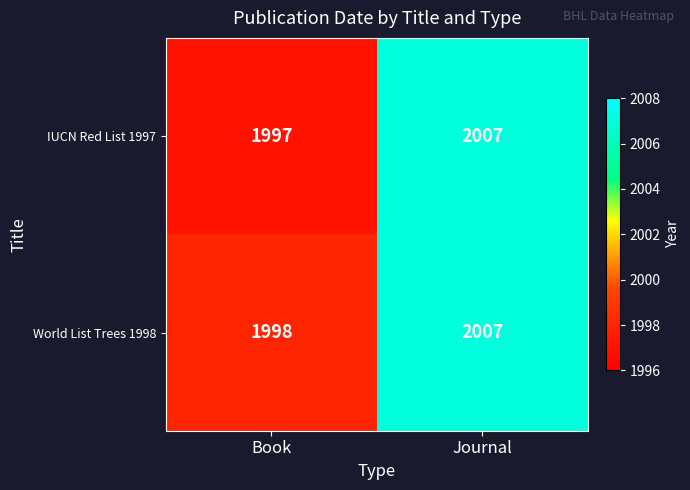

The World List Trees 1998 series shows 1107 at Journal. True or false?

False